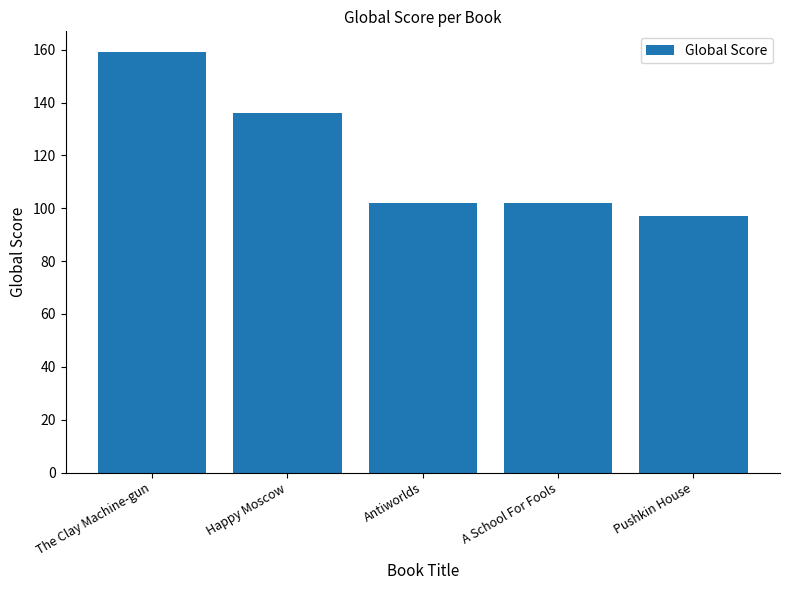

Which category has the lowest value across all series?

Pushkin House